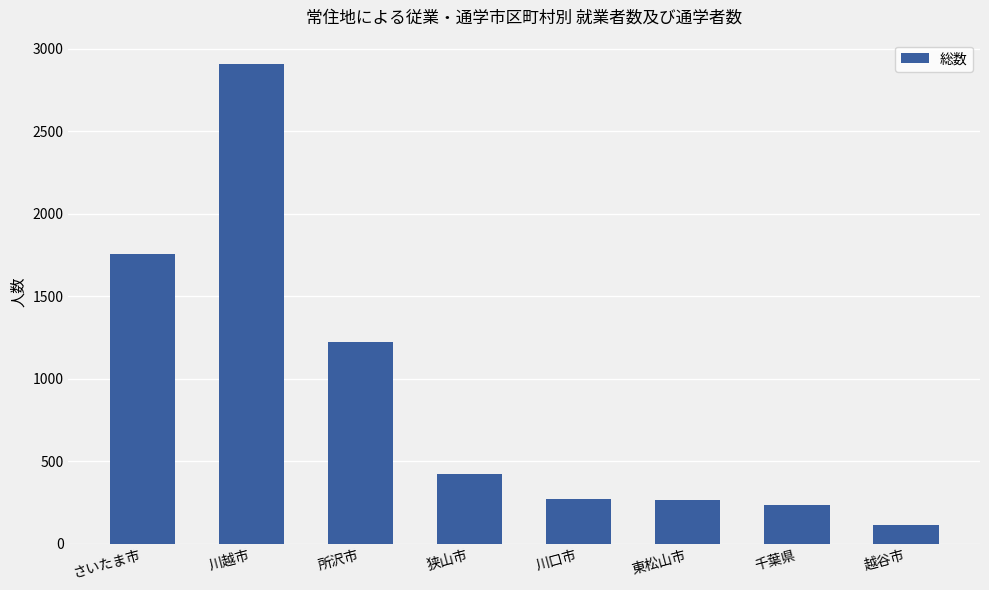

How many data points are less than 421?

4